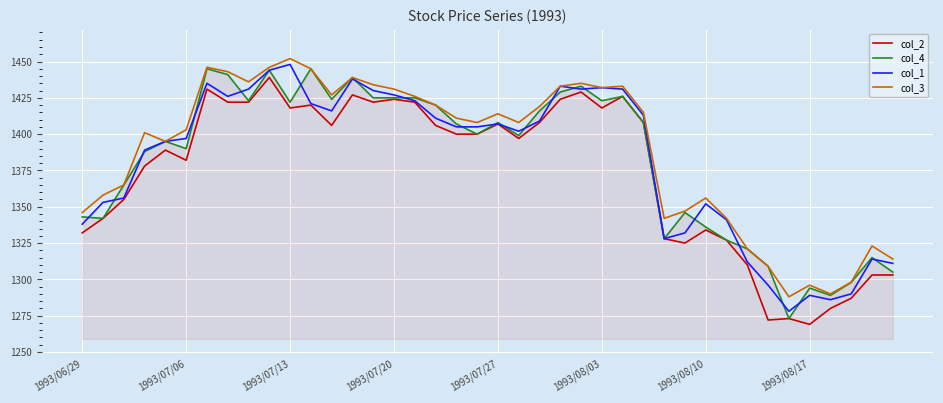

Which series has the widest spread of values?

col_4